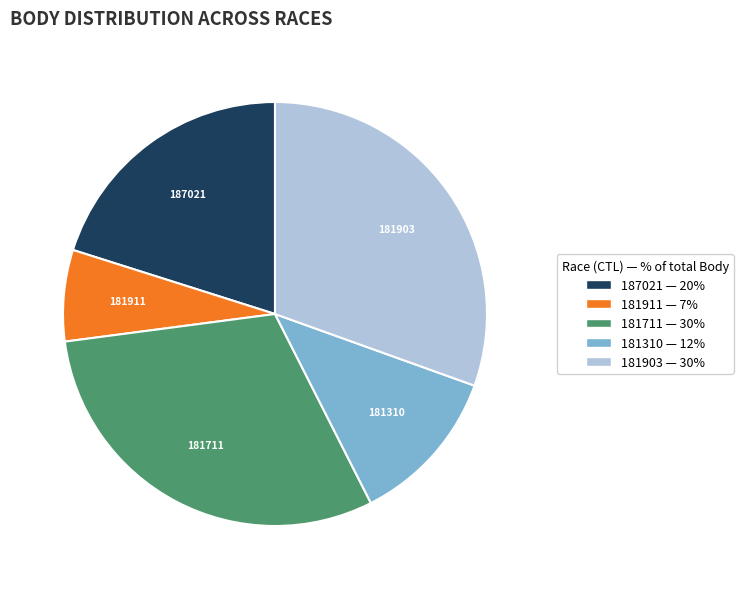

Which slice is the smallest?

181911